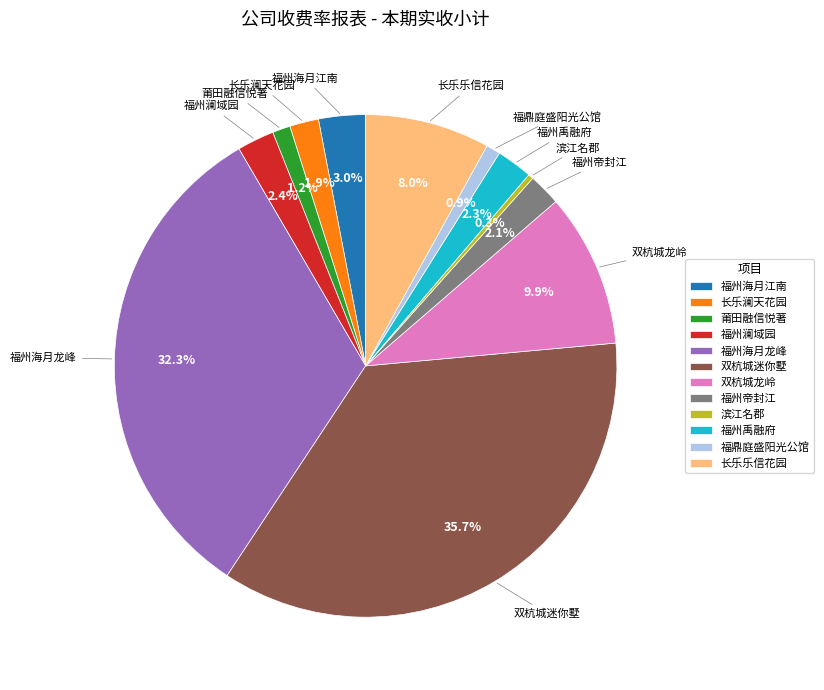

To the nearest percent, what percentage of the pie is 福州澜域园?

2%